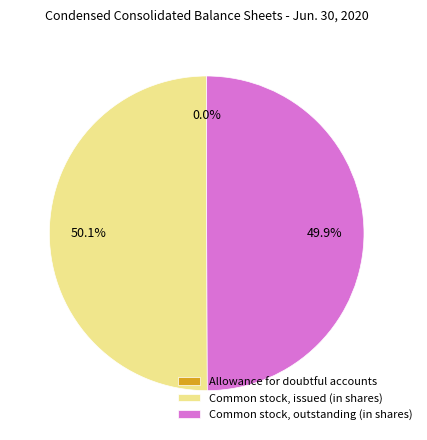

Is the sum of Common stock, issued (in shares) and Common stock, outstanding (in shares) greater than half?

Yes